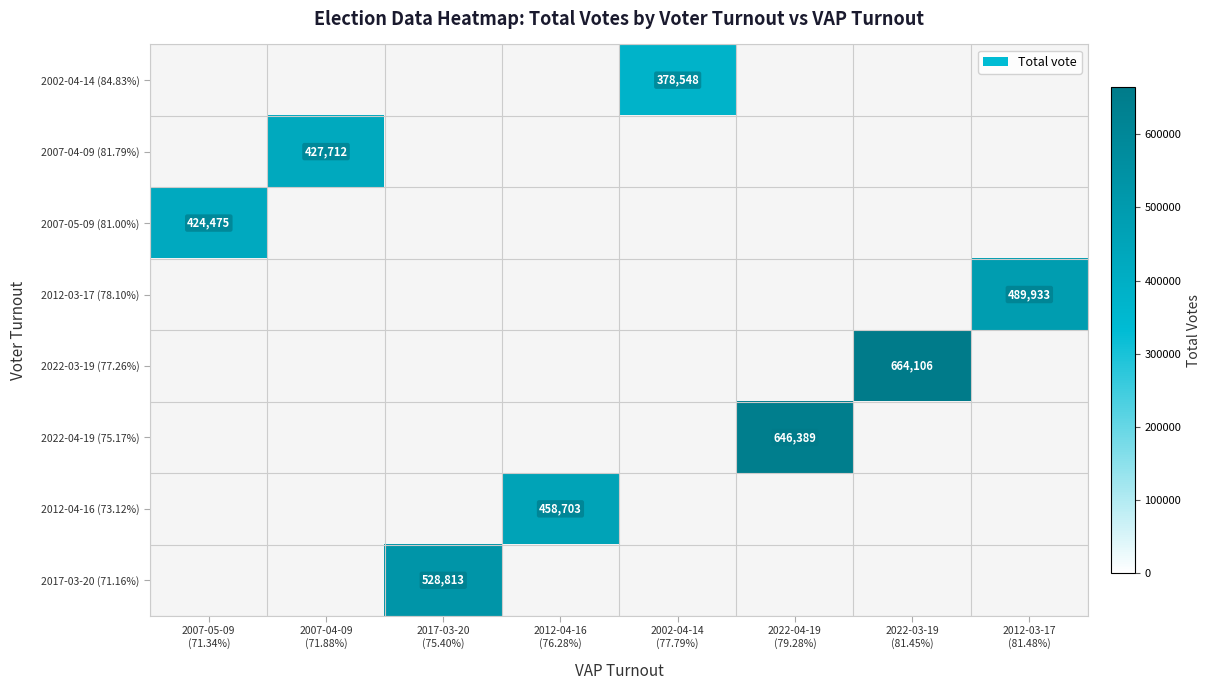

Which label corresponds to the largest value in the chart?

2022-03-19
(81.45%)